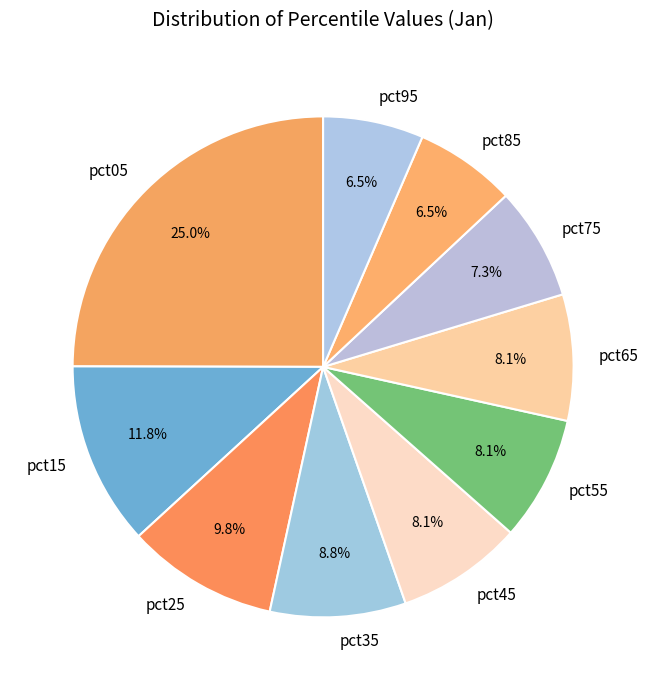

To the nearest percent, what is the difference between the largest and smallest slice percentages?

18%